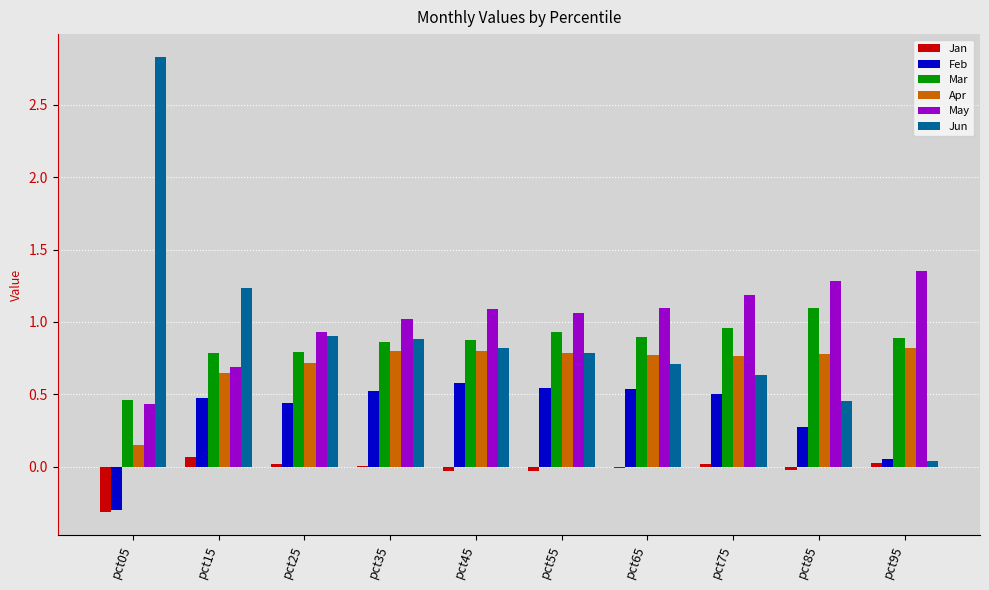

Which series has the largest total across all categories?

May